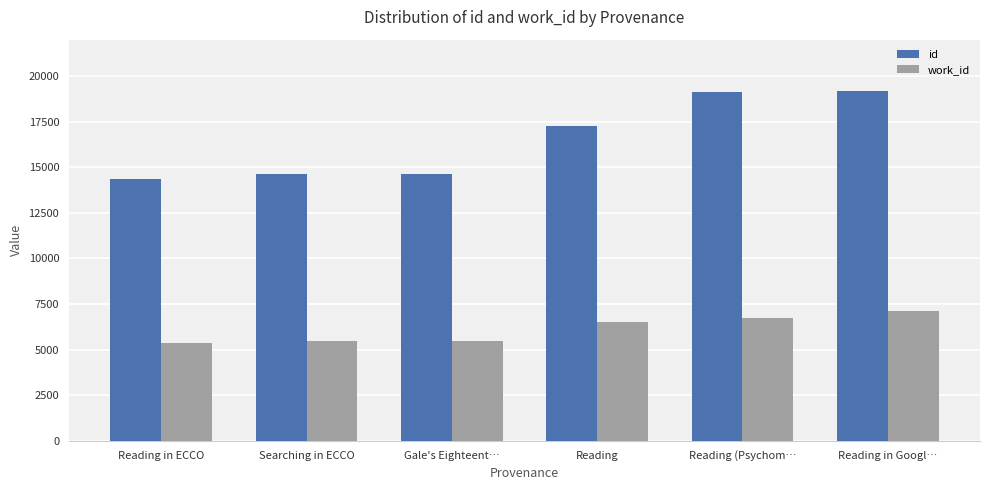

Rank the series by their average value, from lowest to highest.

work_id, id